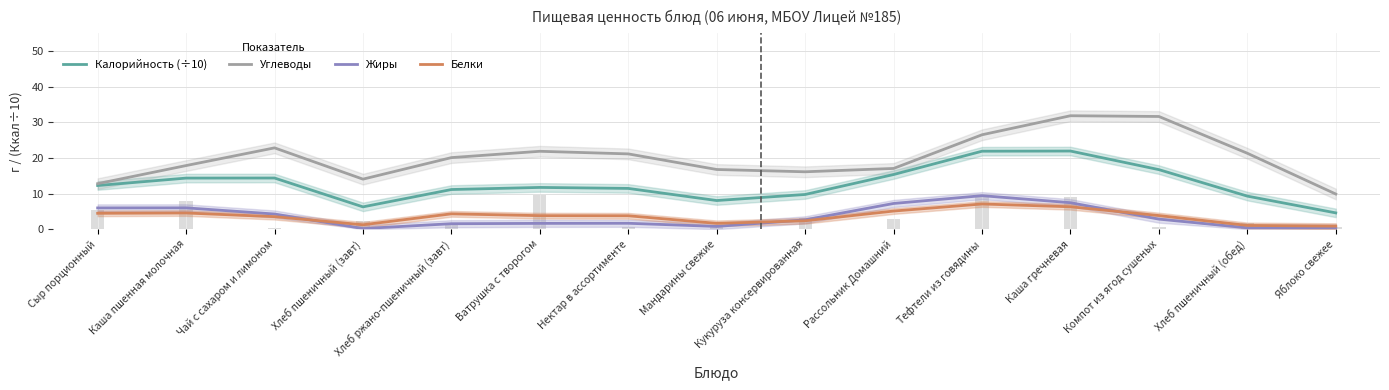

The Жиры series shows 0.2 at Хлеб пшеничный (завт). True or false?

False